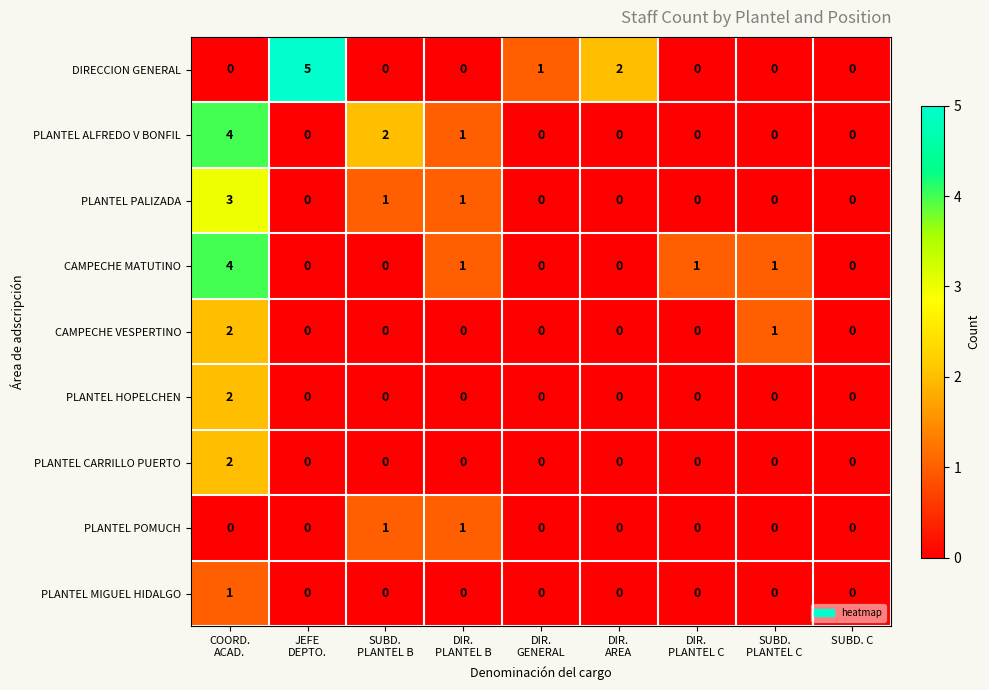

True or false: DIRECCION GENERAL has a value of 0 at SUBD. C.

True